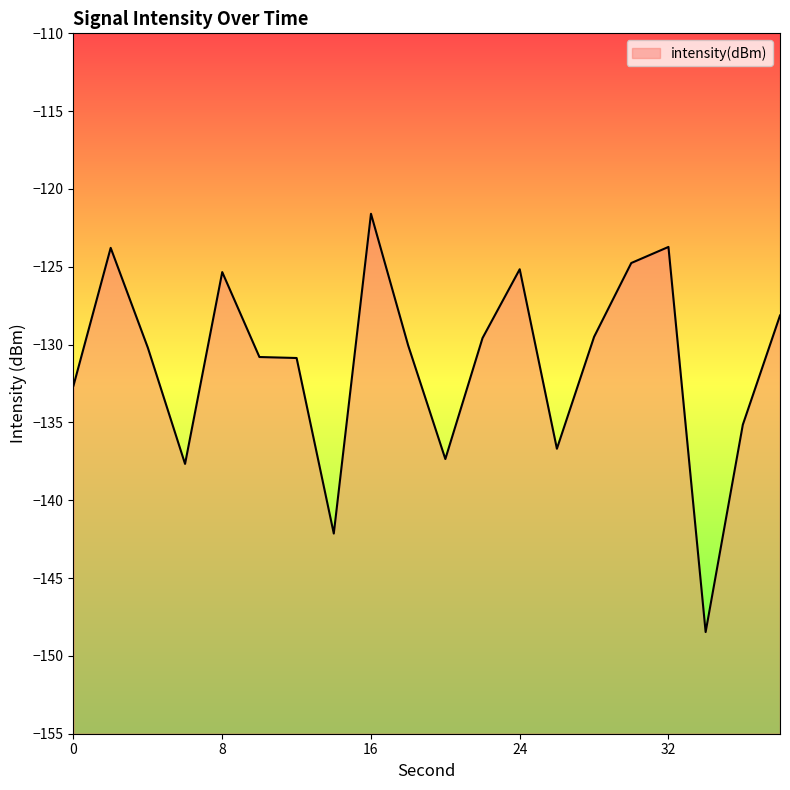

Rank the categories by value from highest to lowest.

16, 32, 2, 30, 24, 8, 38, 28, 22, 18, 4, 10, 12, 0, 36, 26, 20, 6, 14, 34